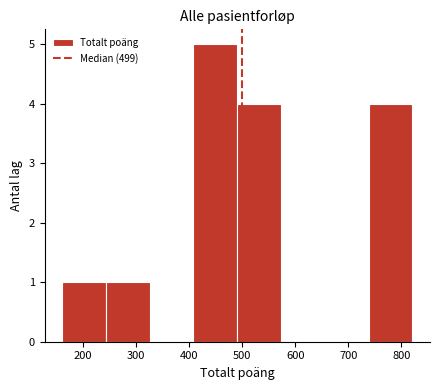

Reading left to right, list every bar in this chart as the range it spans on the x-axis followed by its height. Neither the bar edges nor the heights are printed on the chart, so give them approximately, as read against the axes.

160 to 240: 1
240 to 330: 1
330 to 410: 0
410 to 490: 5
490 to 570: 4
570 to 660: 0
660 to 740: 0
740 to 820: 4